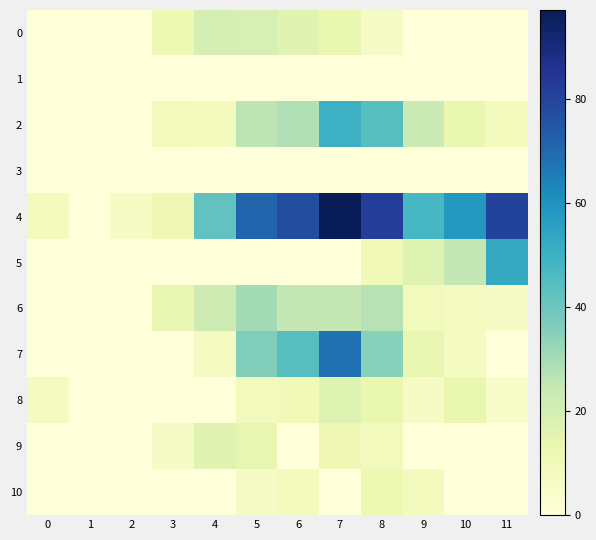

Reading left to right, list all the values displayed in this chart.

0: 0=0	1=0	2=0	3=12	4=20	5=19	6=16	7=13	8=6	9=0	10=0	11=0
1: 0=0	1=0	2=0	3=0	4=0	5=0	6=0	7=0	8=0	9=0	10=0	11=0
2: 0=0	1=0	2=0	3=9	4=8	5=26	6=28	7=50	8=44	9=23	10=13	11=8
3: 0=0	1=0	2=0	3=0	4=0	5=0	6=0	7=0	8=0	9=0	10=0	11=0
4: 0=8	1=0	2=6	3=11	4=42	5=71	6=77	7=97	8=82	9=47	10=58	11=80
5: 0=0	1=0	2=0	3=0	4=0	5=0	6=0	7=0	8=10	9=17	10=25	11=52
6: 0=0	1=0	2=0	3=14	4=22	5=30	6=25	7=25	8=27	9=9	10=7	11=6
7: 0=0	1=0	2=0	3=0	4=7	5=36	6=44	7=68	8=35	9=14	10=7	11=0
8: 0=7	1=0	2=0	3=0	4=0	5=9	6=10	7=17	8=13	9=6	10=13	11=5
9: 0=0	1=0	2=0	3=6	4=16	5=14	6=0	7=11	8=9	9=0	10=0	11=0
10: 0=0	1=0	2=0	3=0	4=0	5=6	6=8	7=0	8=12	9=8	10=0	11=0